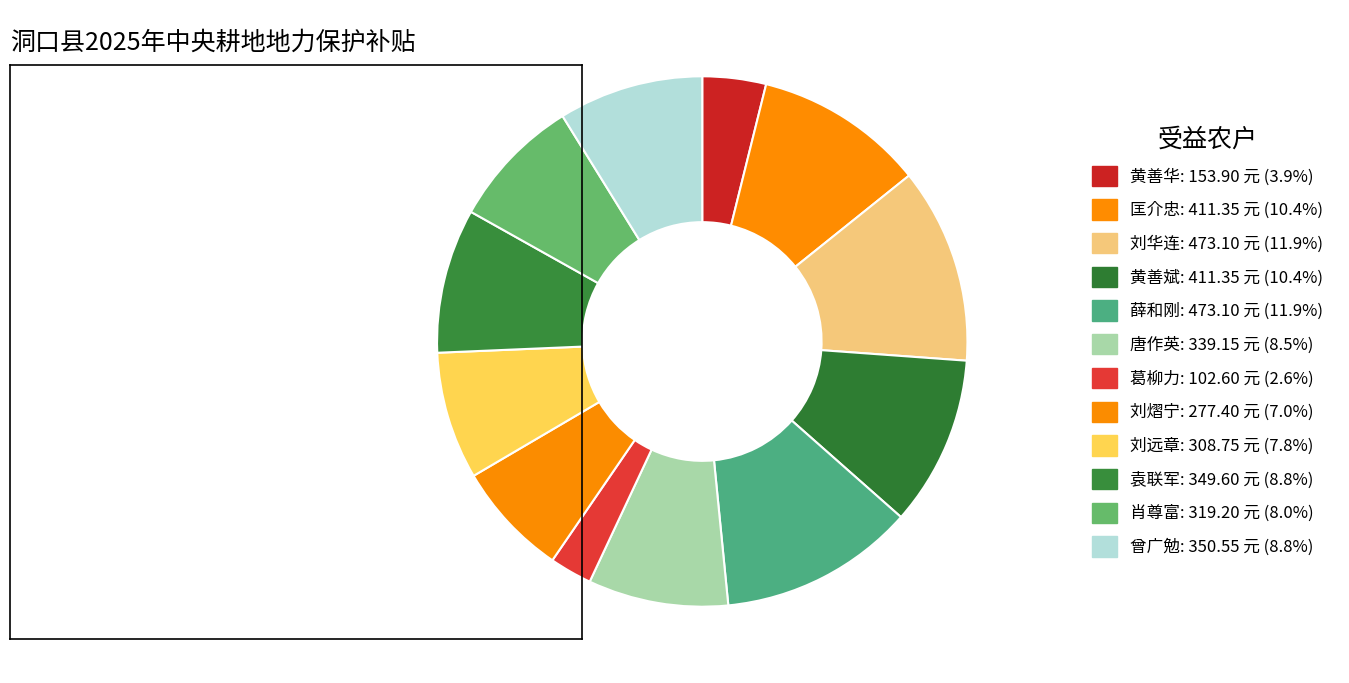

Does 葛柳力 represent more than half of the total?

No